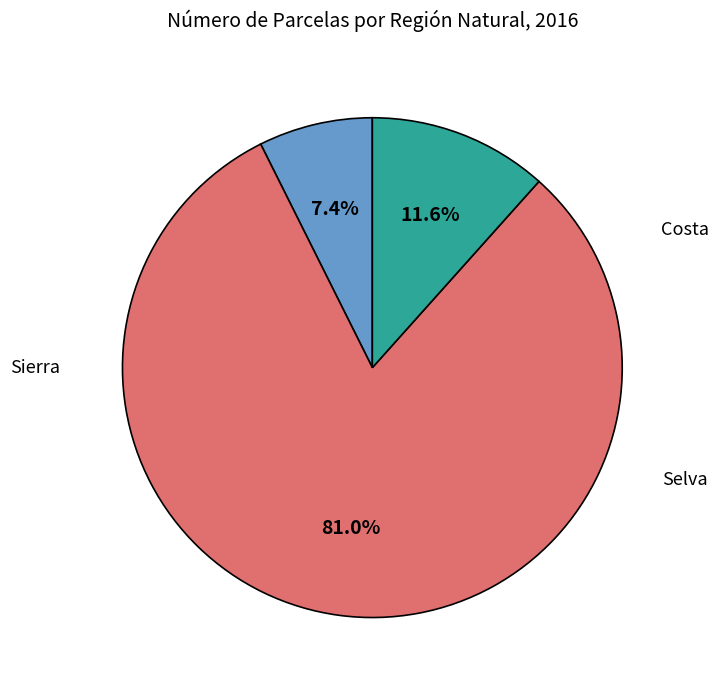

Rank the categories by value from highest to lowest.

Sierra, Selva, Costa